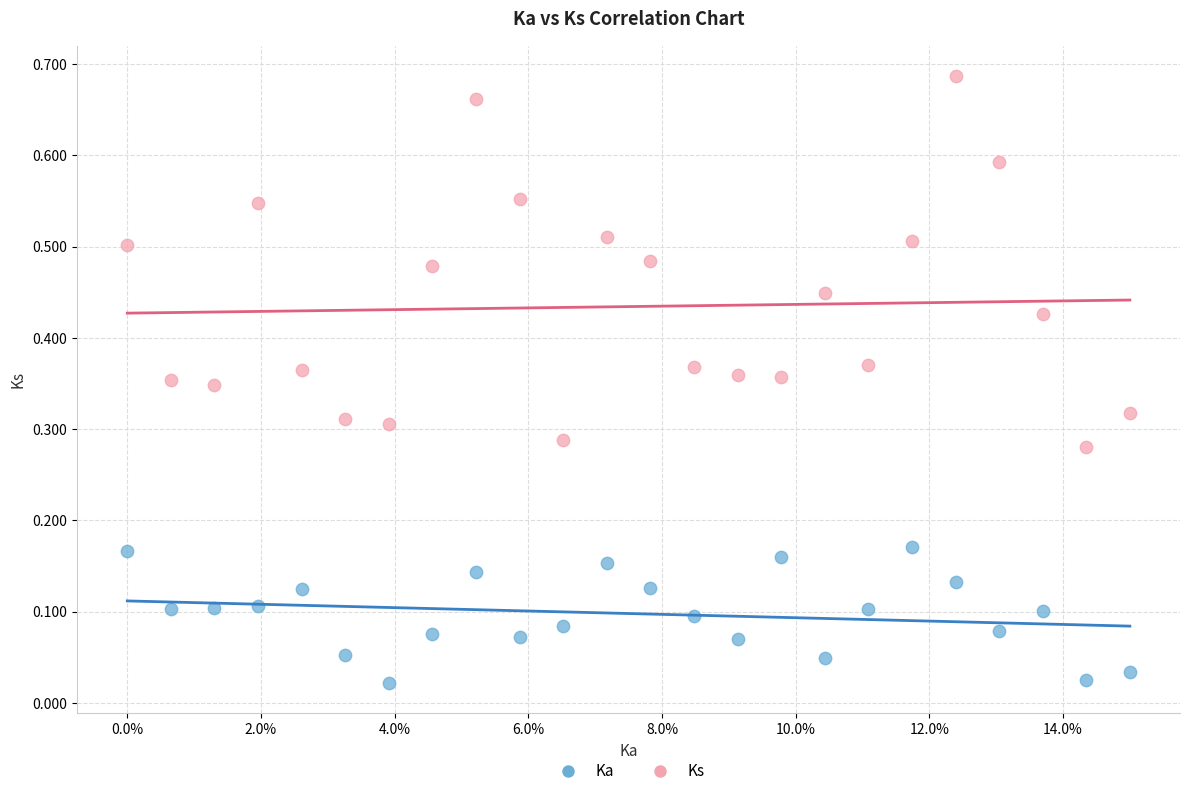

Which series reaches the minimum Y coordinate?

Ka